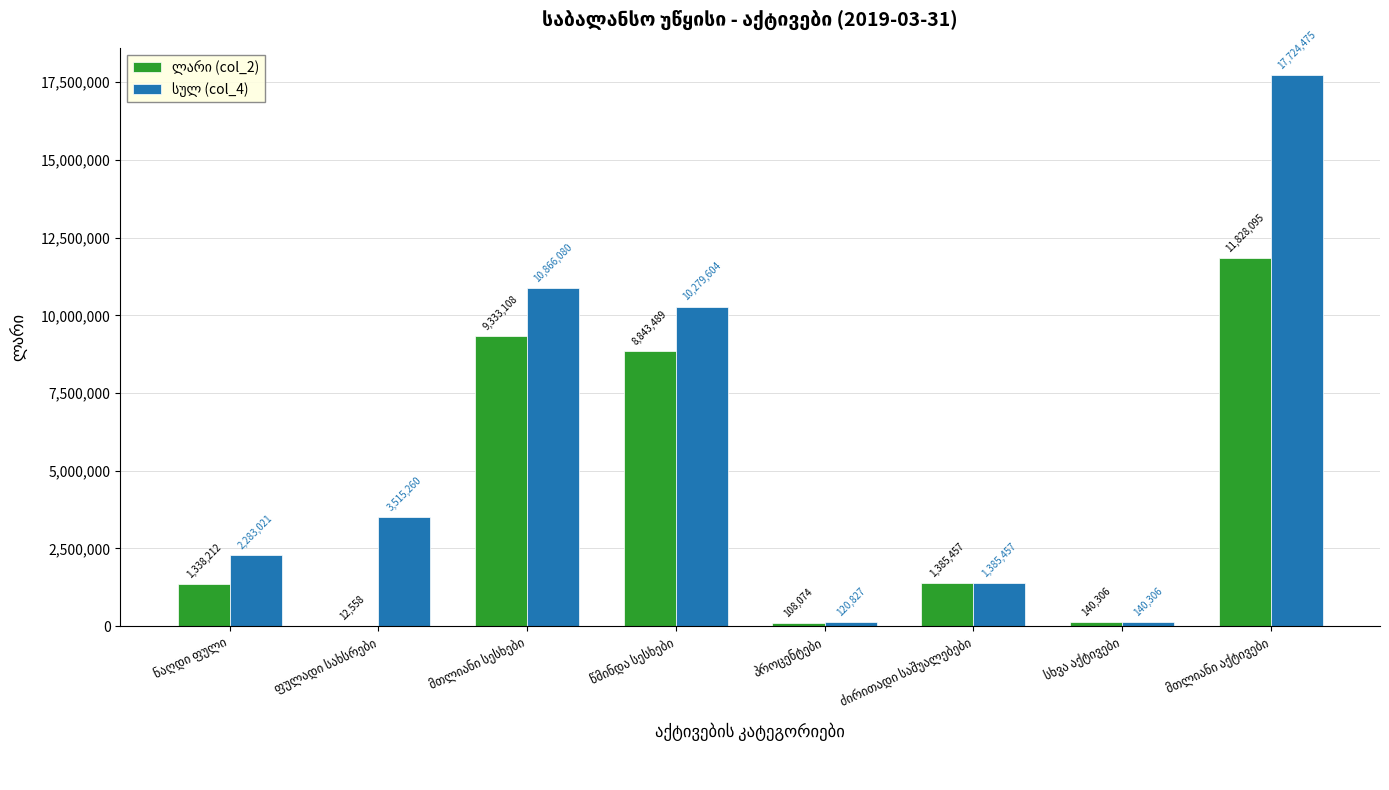

What is the maximum value shown in the chart?

17724475.4